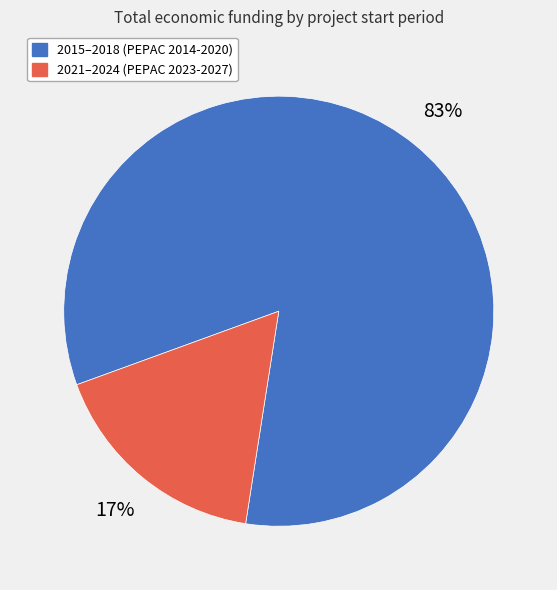

To the nearest percent, what is the average slice percentage?

50%